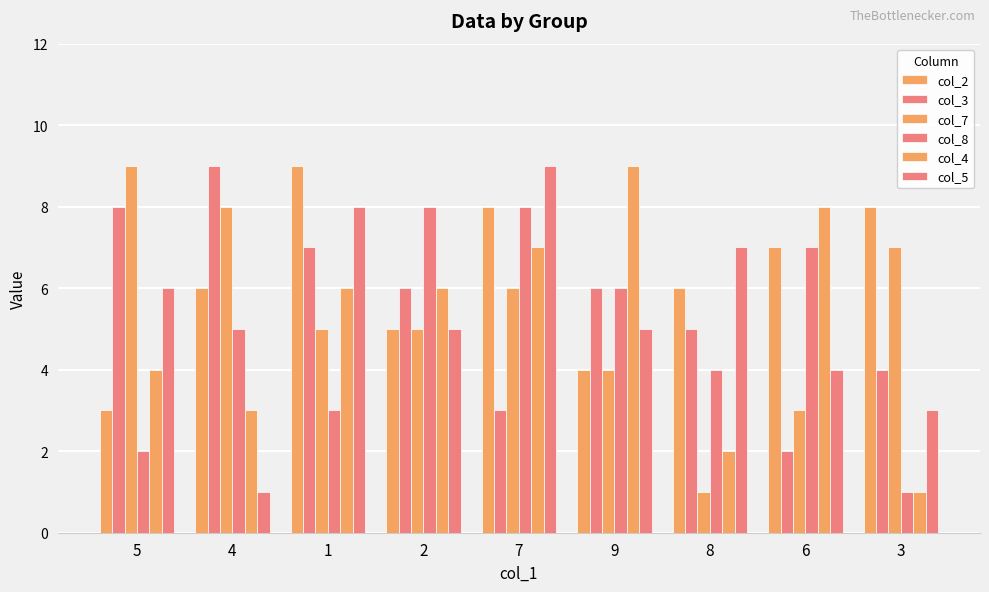

Does the chart contain any negative values?

No